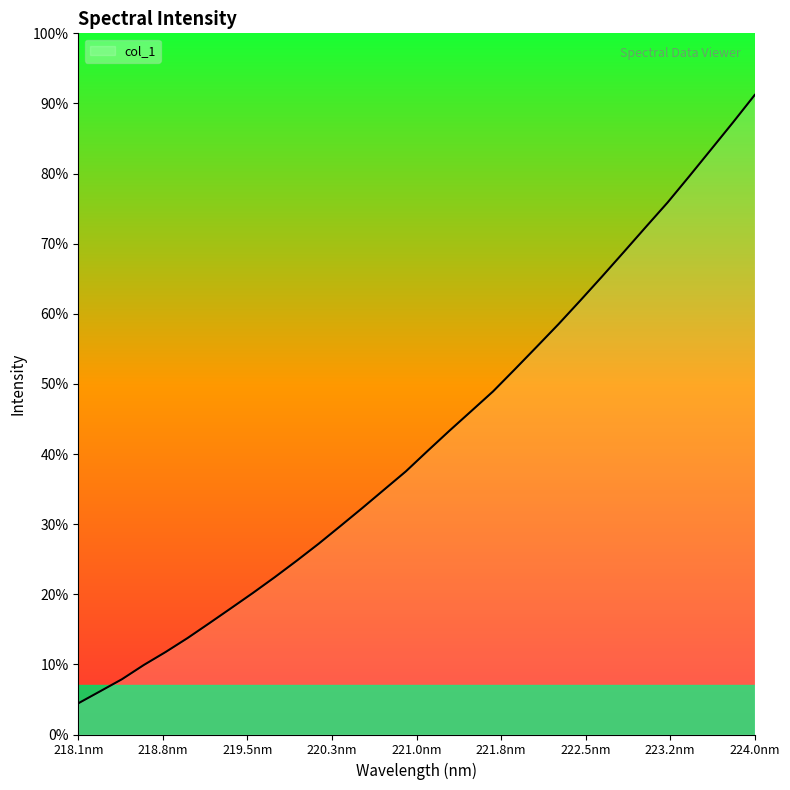

Does the chart have visible grid lines?

No